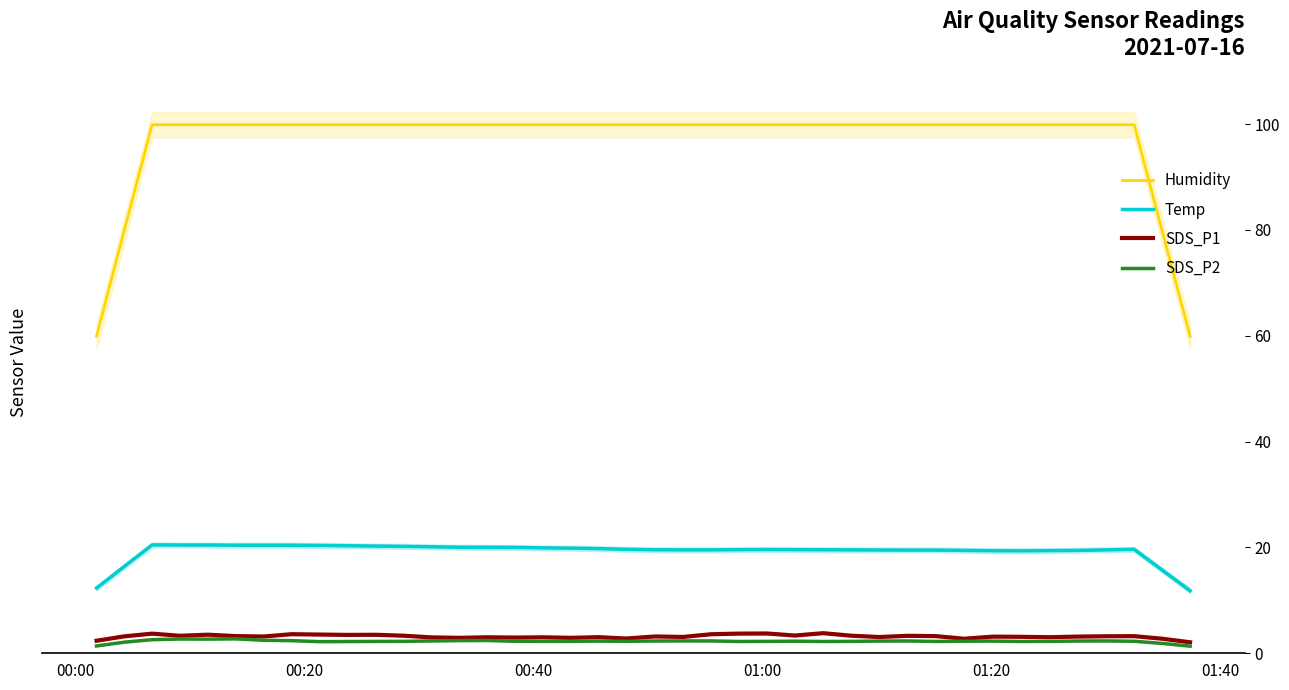

In SDS_P1, how many points are higher than both neighbors (excluding endpoints)?

13